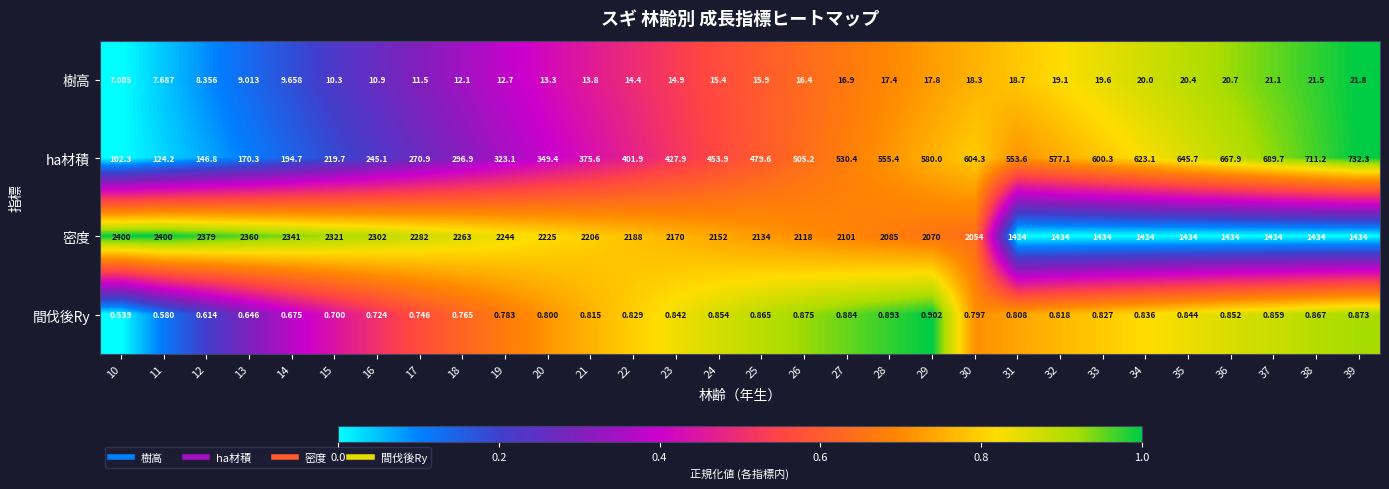

Which series has the largest total across all categories?

密度